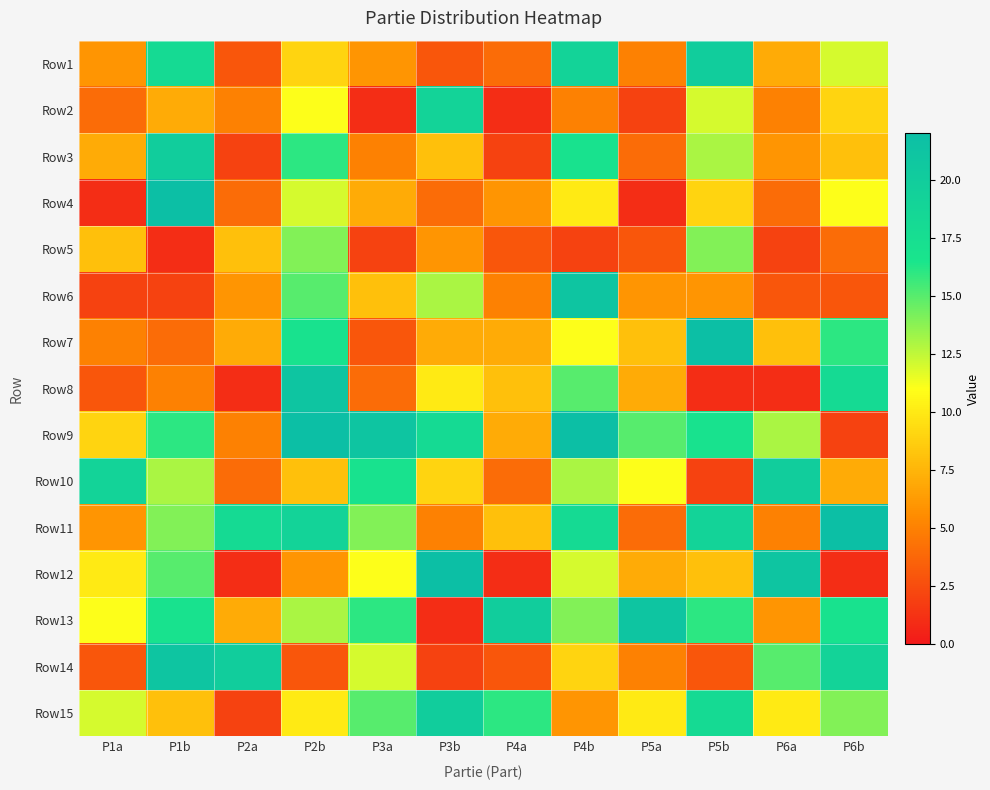

What is the total value across all series at P2b?

196